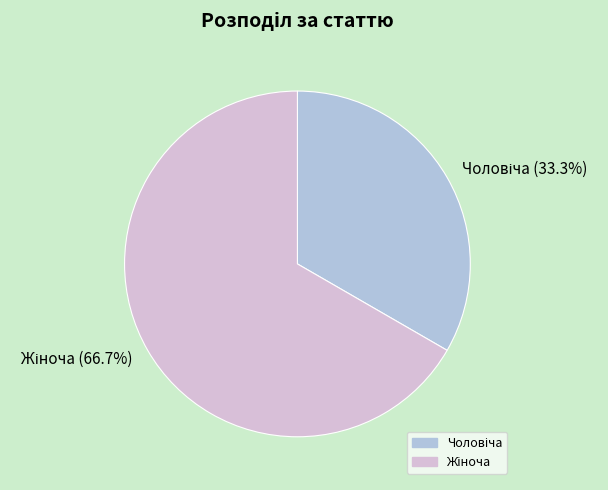

Does any single category account for the majority?

Yes